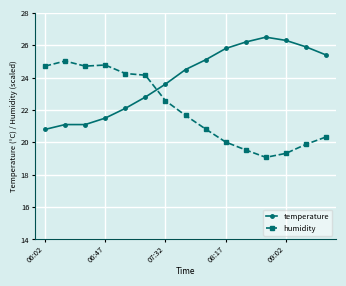

What is the greatest value displayed?

26.5